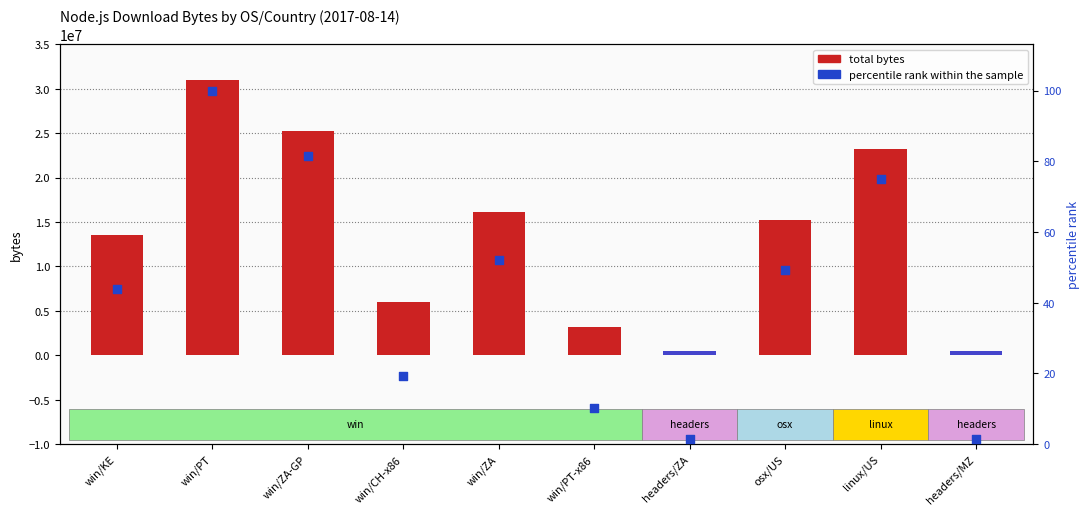

Approximately how many times larger is the value at linux/US compared to win/ZA?

1.4